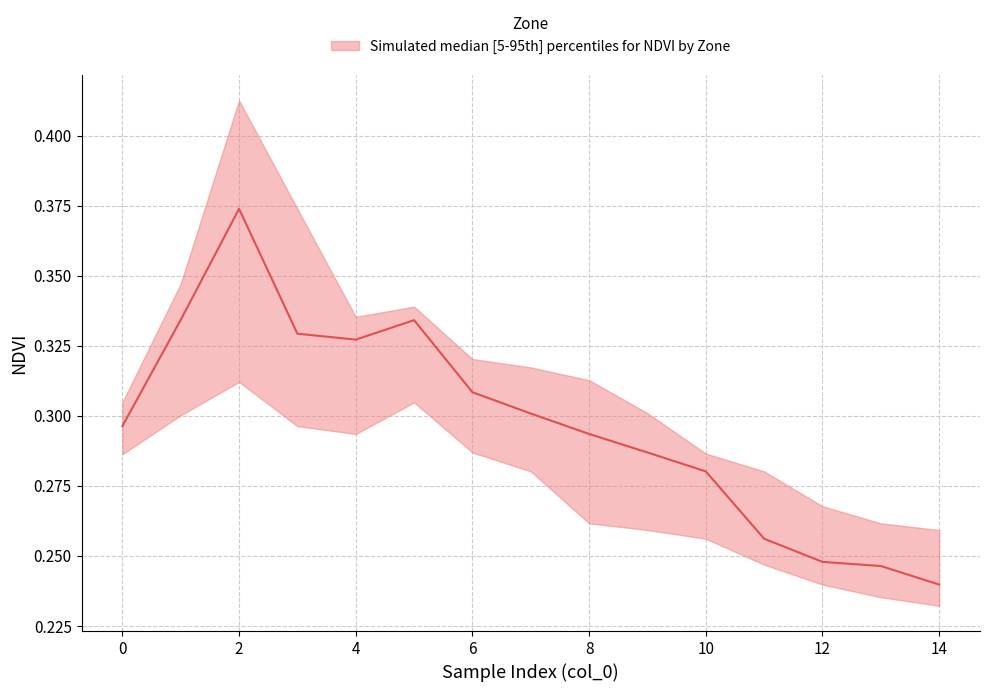

The ndvi_median series shows 0.2 at 12. True or false?

True